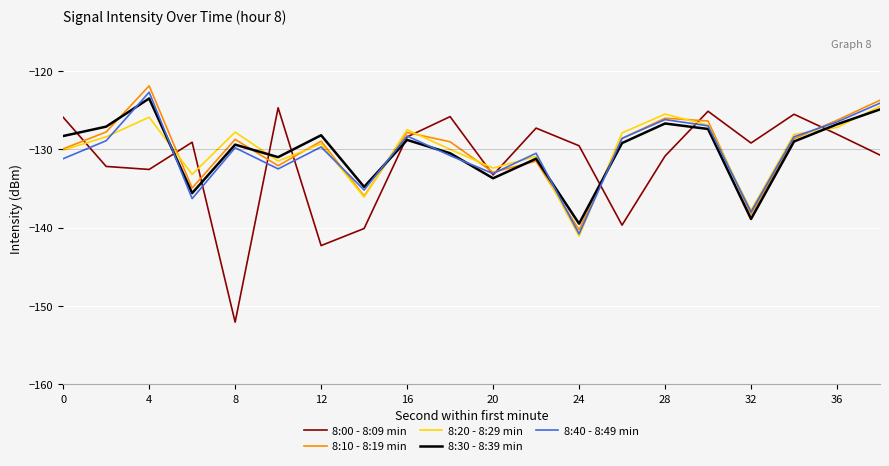

What is the highest value of the 8:30 - 8:39 min series?

-123.5